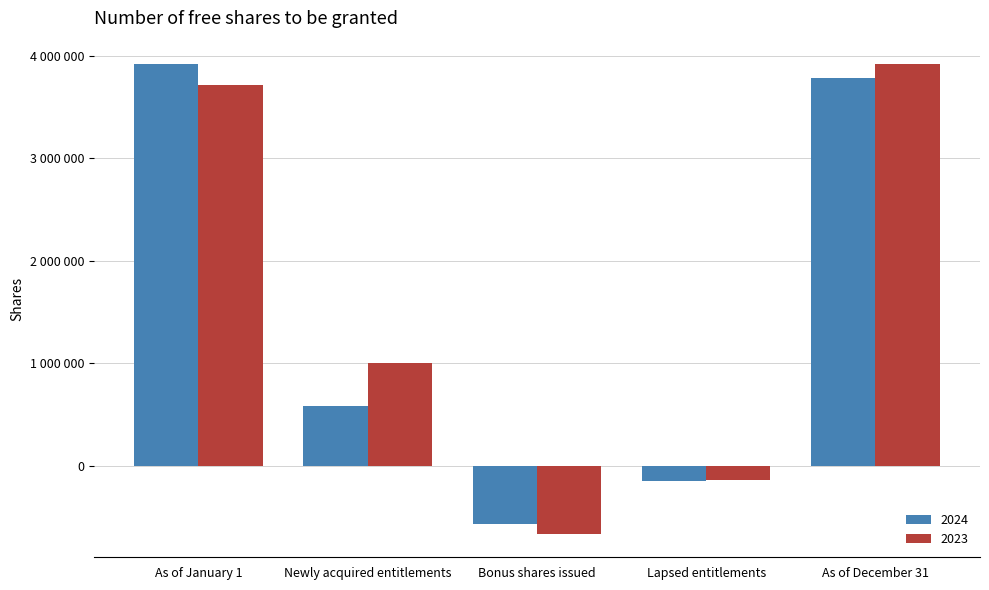

Does the chart contain any negative values?

Yes